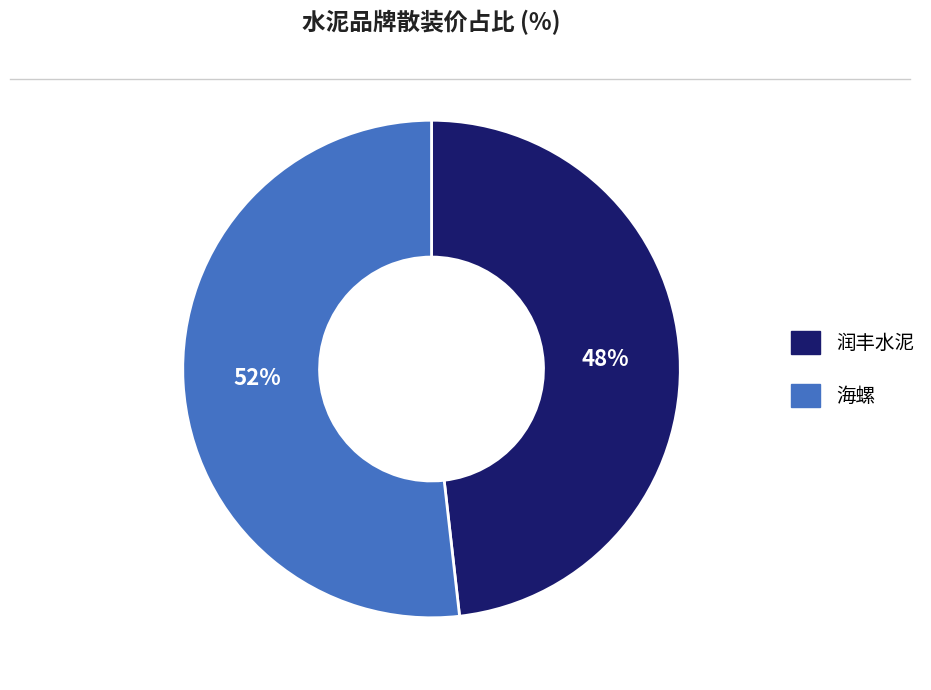

Does any single category account for the majority?

Yes